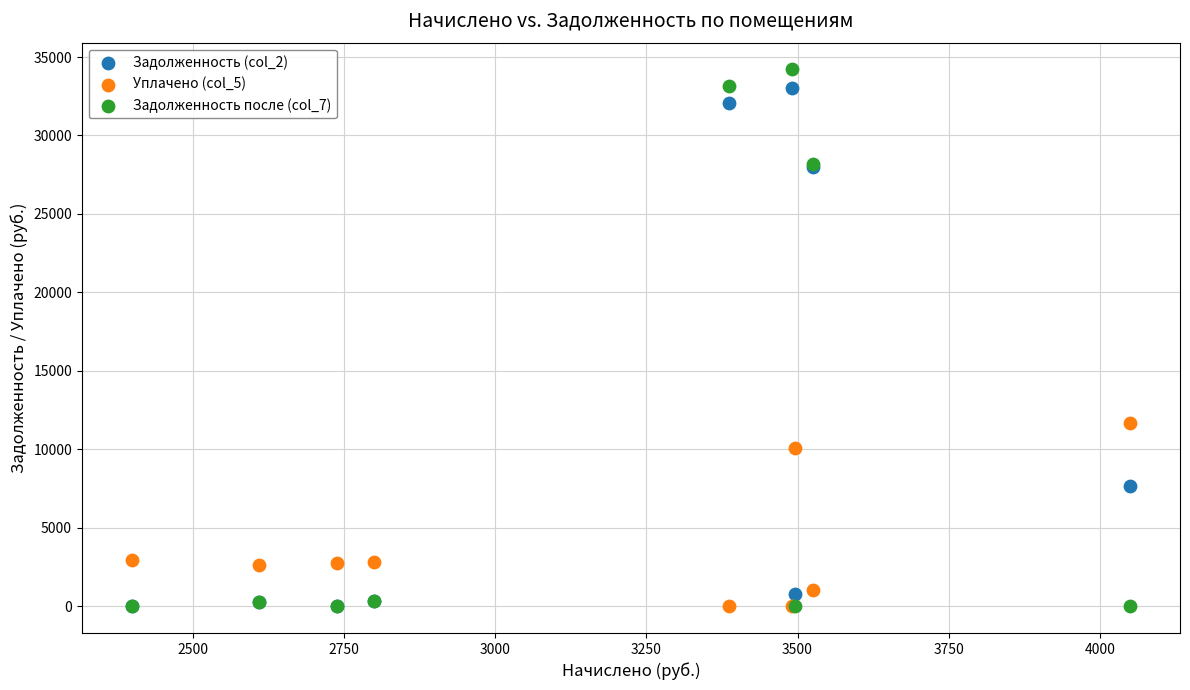

Across all series, what Y value is closest to 17101?

11699.2